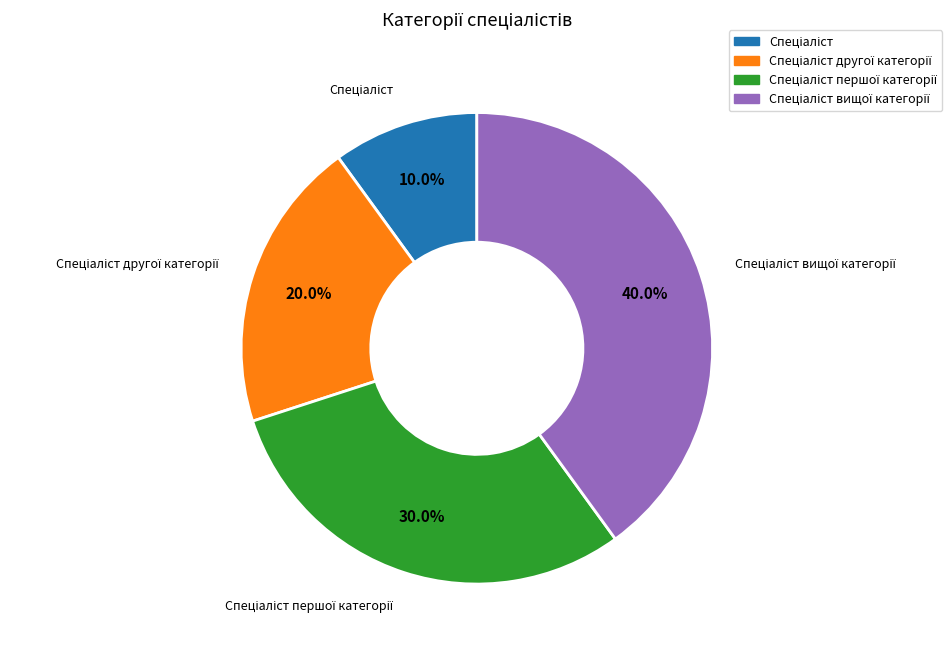

Is there any slice that represents more than half of the pie?

No